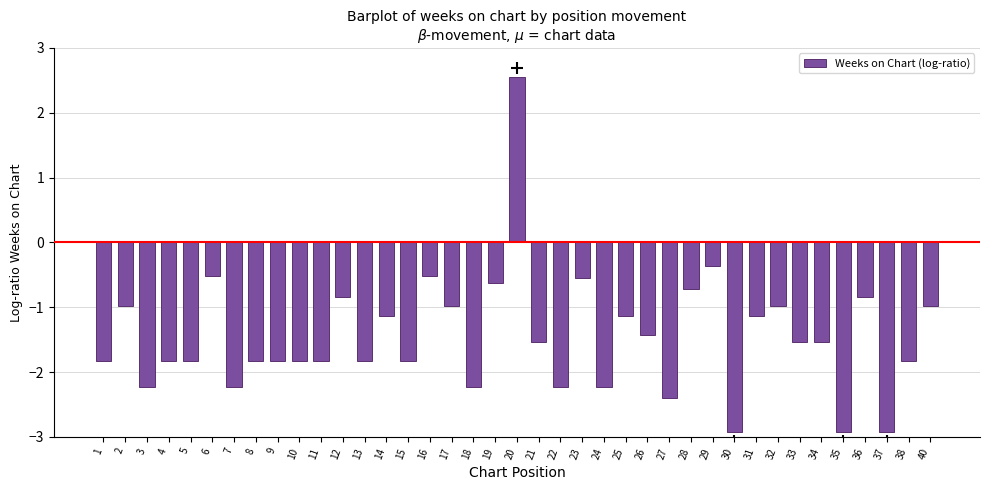

Are the bars horizontal?

No